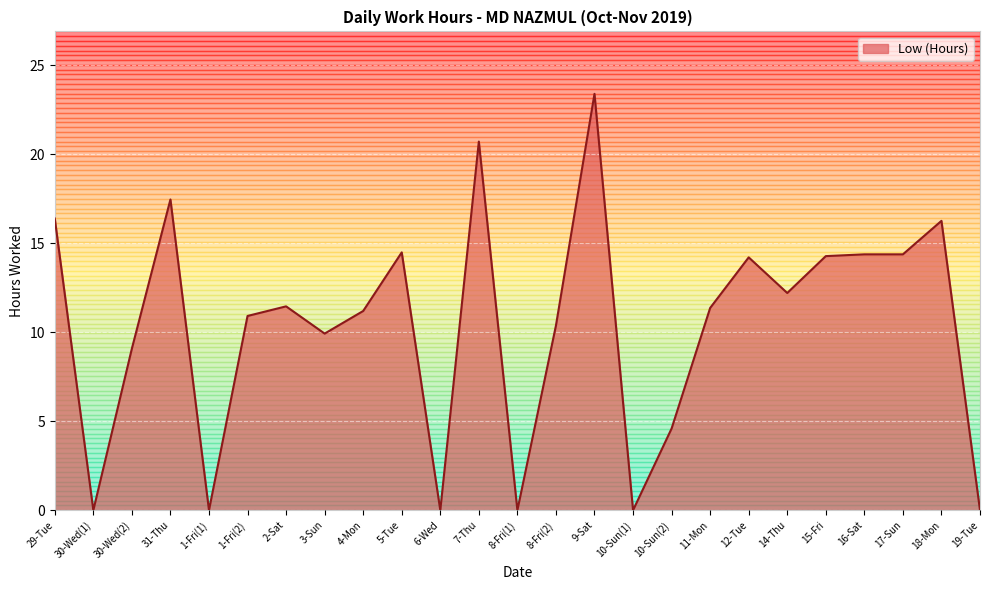

What is the greatest value displayed?

23.4